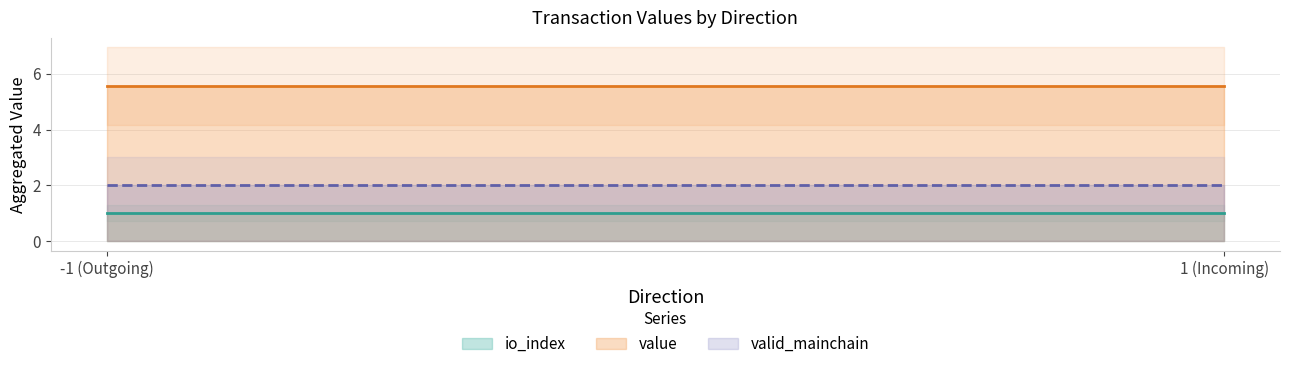

What is the sum of all value values?

11.1